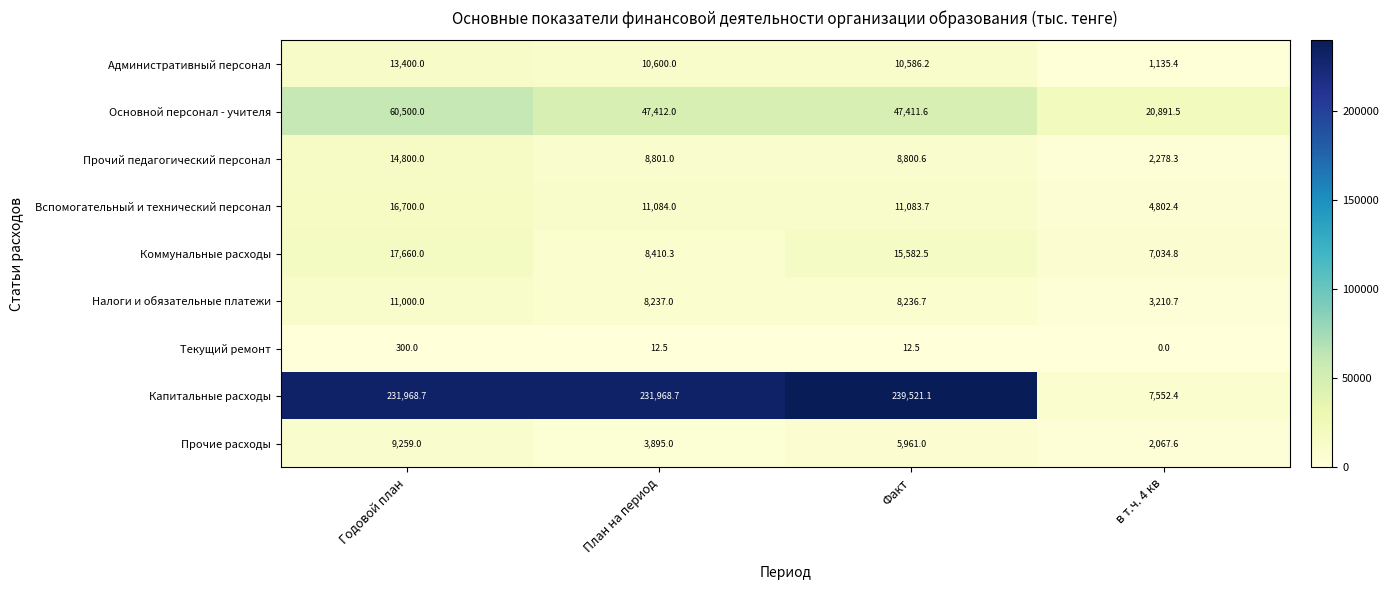

How many distinct data groups are displayed?

9